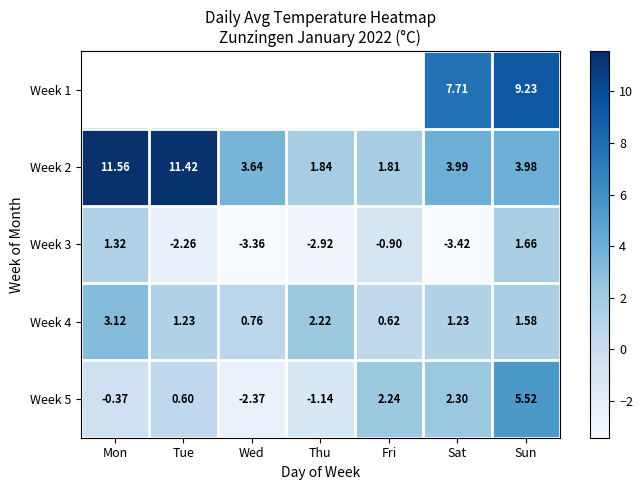

Where does the Week 5 series first go above 0?

Tue